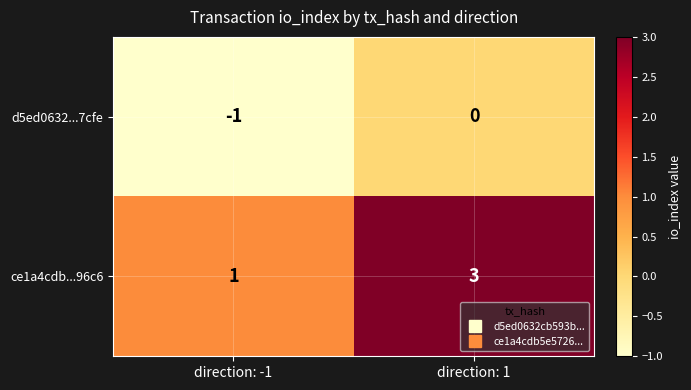

At which category does the chart reach its peak across all series?

direction: 1